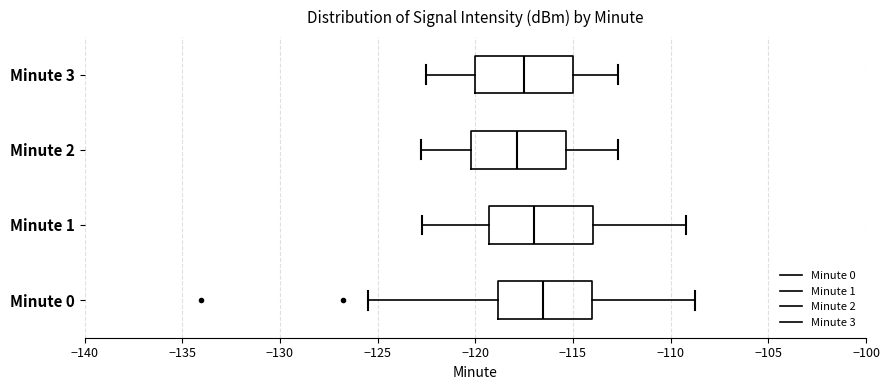

Reading bottom to top, transcribe this box plot: for each box, give where its median line is, the range the box spans, and where its two whiskers end, as read against the x-axis. The values are not printed on the chart, so give them approximately, as read against the axis.

Minute 0: median -116.5, box -119.0 to -114.0, whiskers -125.5 to -108.5
Minute 1: median -117.0, box -119.5 to -114.0, whiskers -122.5 to -109.0
Minute 2: median -118.0, box -120.0 to -115.5, whiskers -123.0 to -112.5
Minute 3: median -117.5, box -120.0 to -115.0, whiskers -122.5 to -112.5